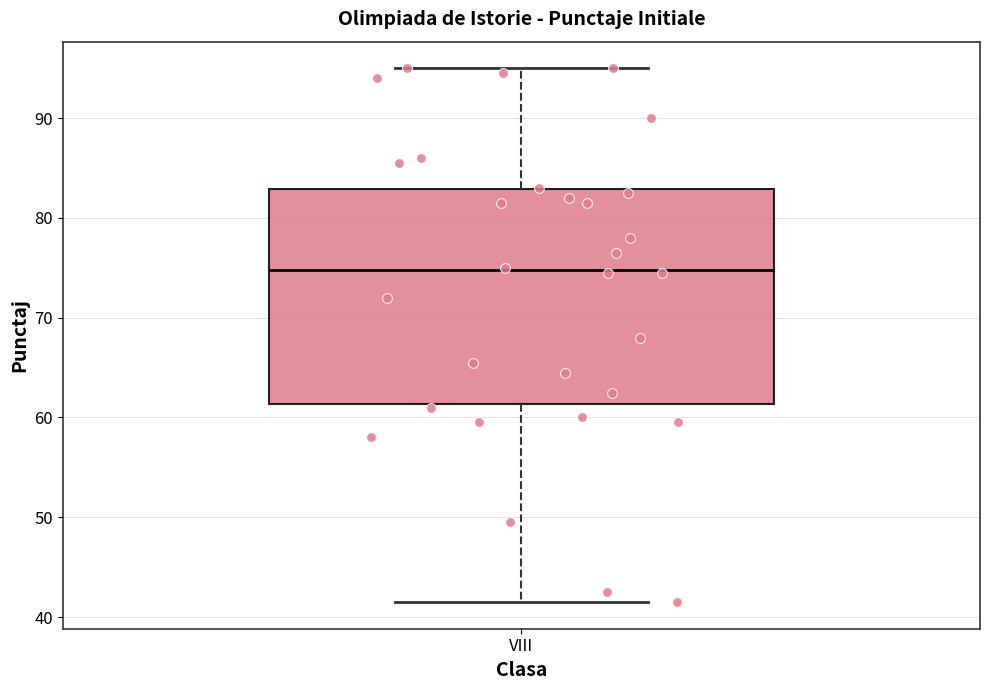

Where does the lower whisker of the box for VIII end on the y-axis? The values are not printed on the chart, so give them approximately, as read against the axis.

42